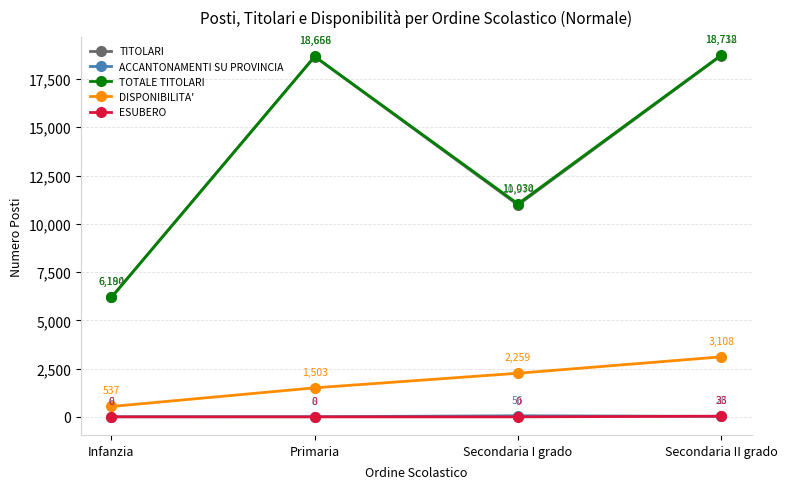

Count the number of data series in this chart.

5